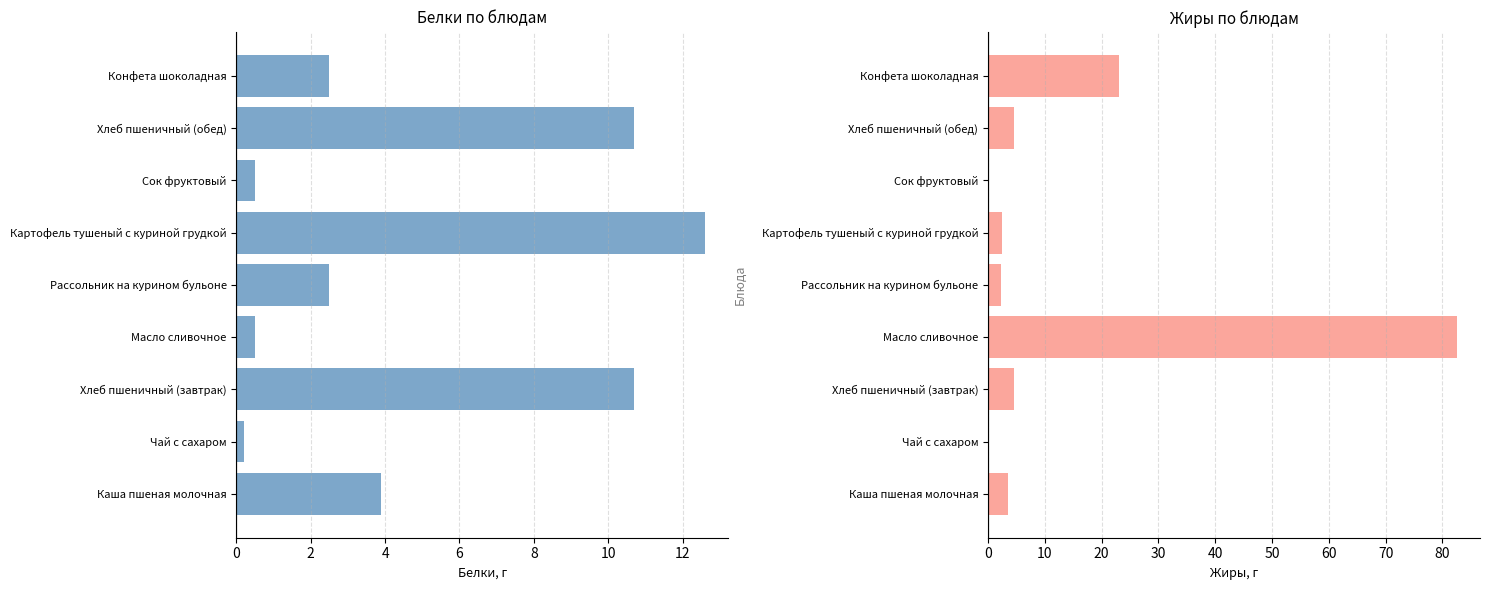

What is the highest value of the Жиры series?

82.5